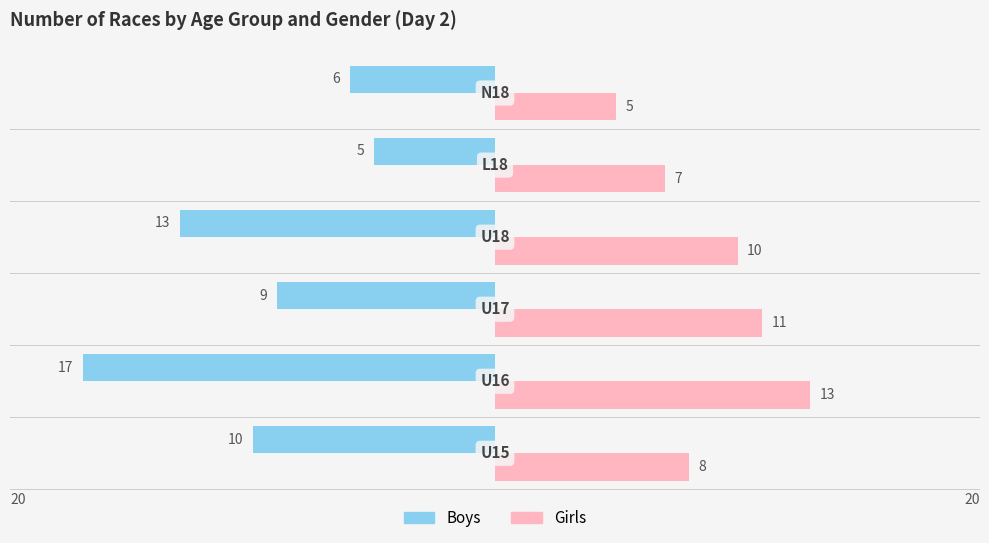

Which series has the largest total across all categories?

Girls